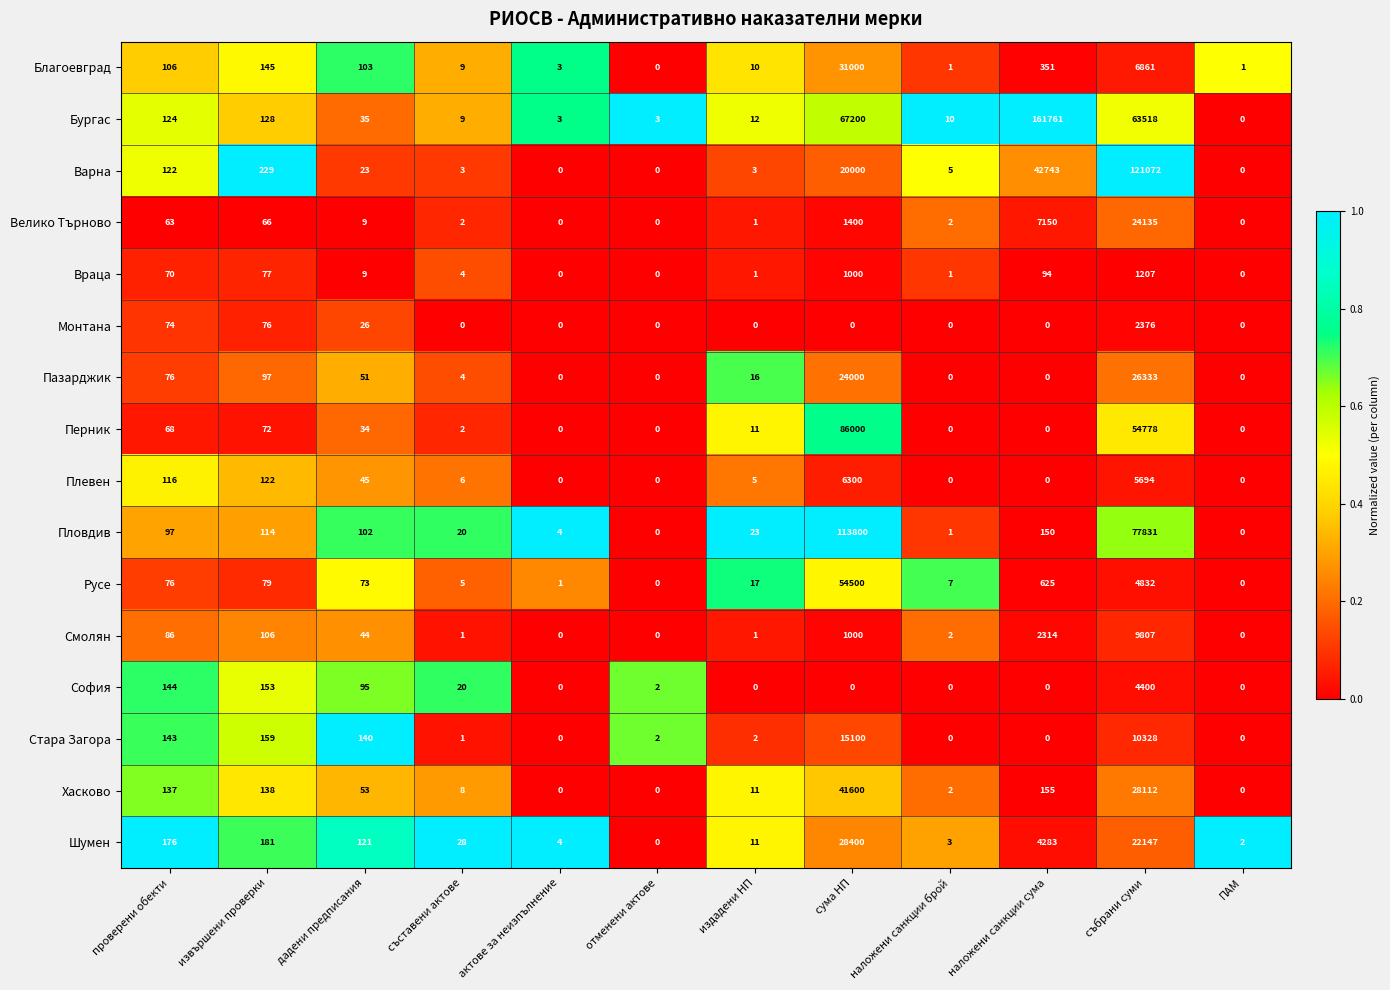

What is the total value across all series at дадени предписания?

963